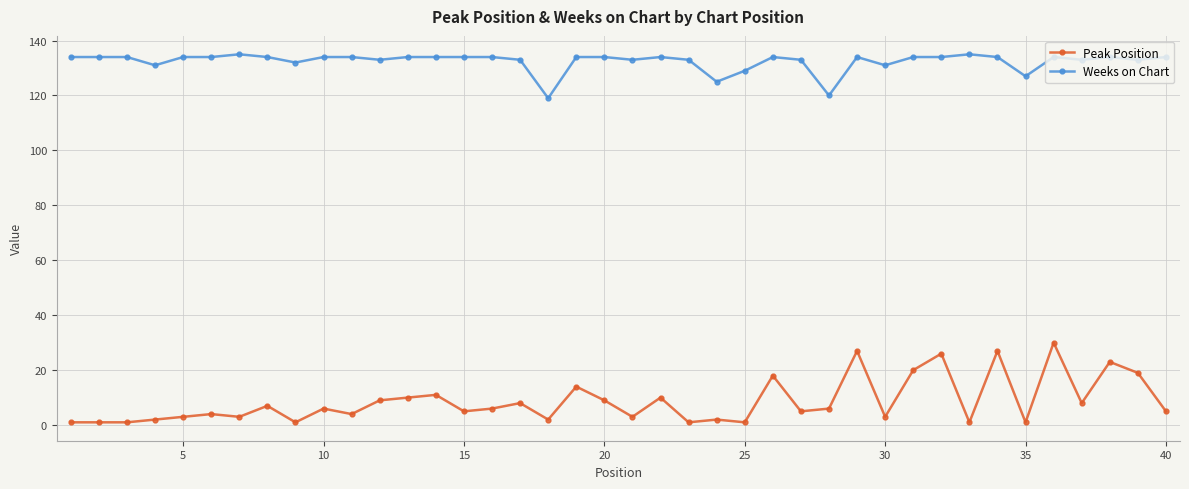

What is the greatest value displayed?

135